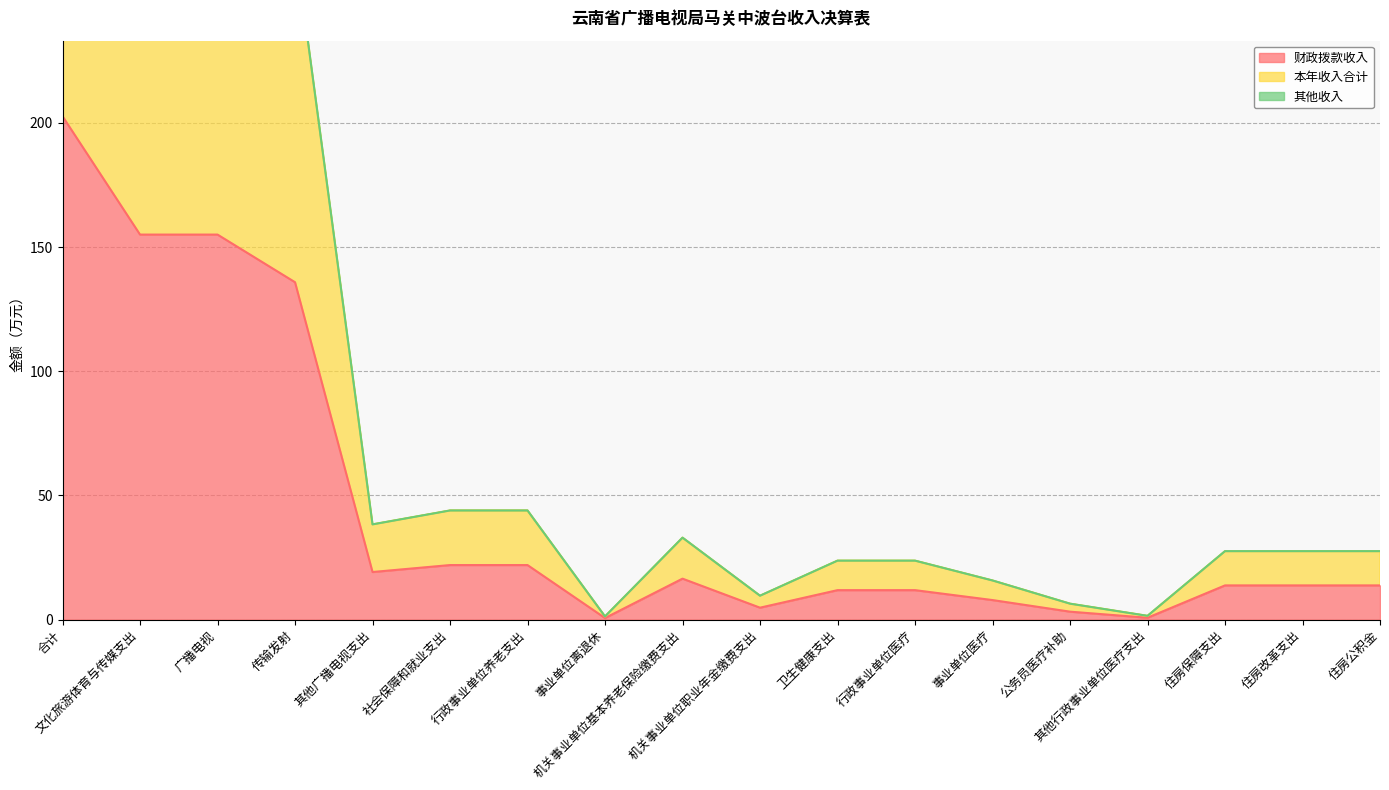

In 本年收入合计, how many points are lower than both neighbors (excluding endpoints)?

4